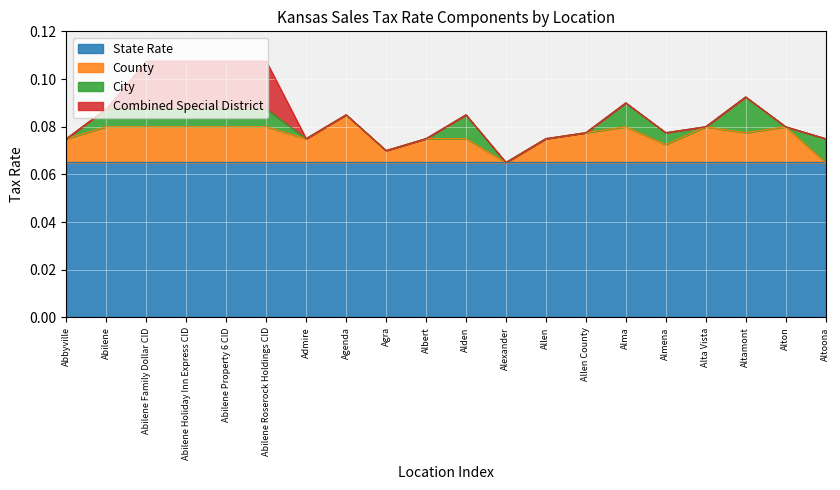

Which series has the widest spread of values?

County